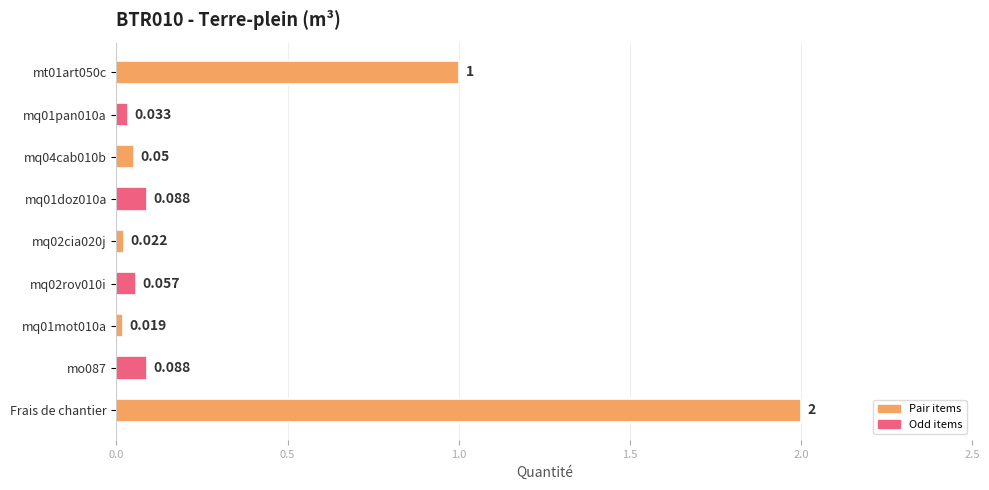

What is the greatest value displayed?

2.0